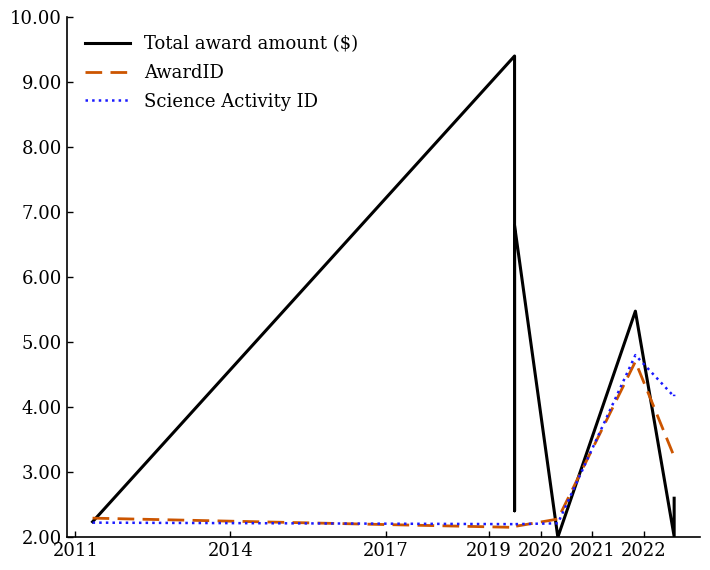

Reading left to right, extract all data points from this chart.

Total award amount ($): 2.2	9.4	2.4	6.8	2.0	5.5	2.0	2.6
AwardID: 2.3	2.1	2.2	2.2	2.3	4.7	3.2	3.3
Science Activity ID: 2.2	2.2	2.2	2.2	2.2	4.8	4.2	4.2